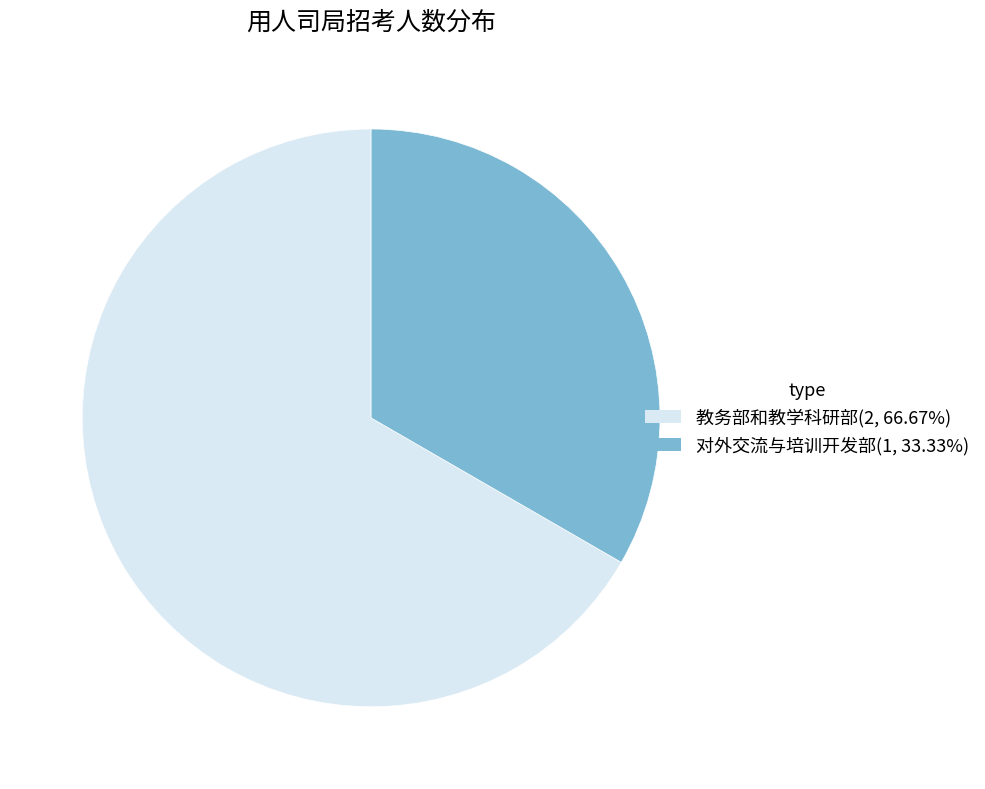

Which slice is the smallest?

对外交流与培训开发部